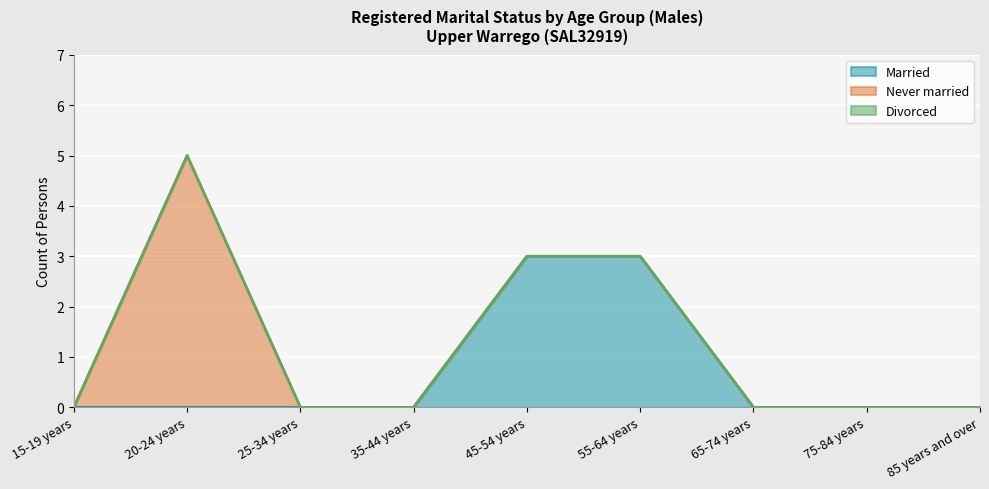

What is the average value of the Never married series?

1